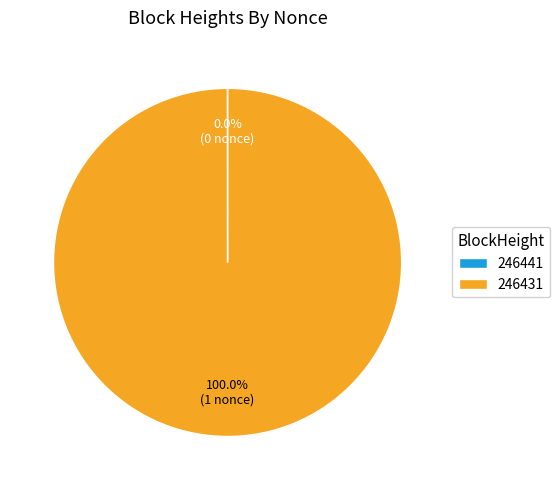

Which slice is the largest?

246431